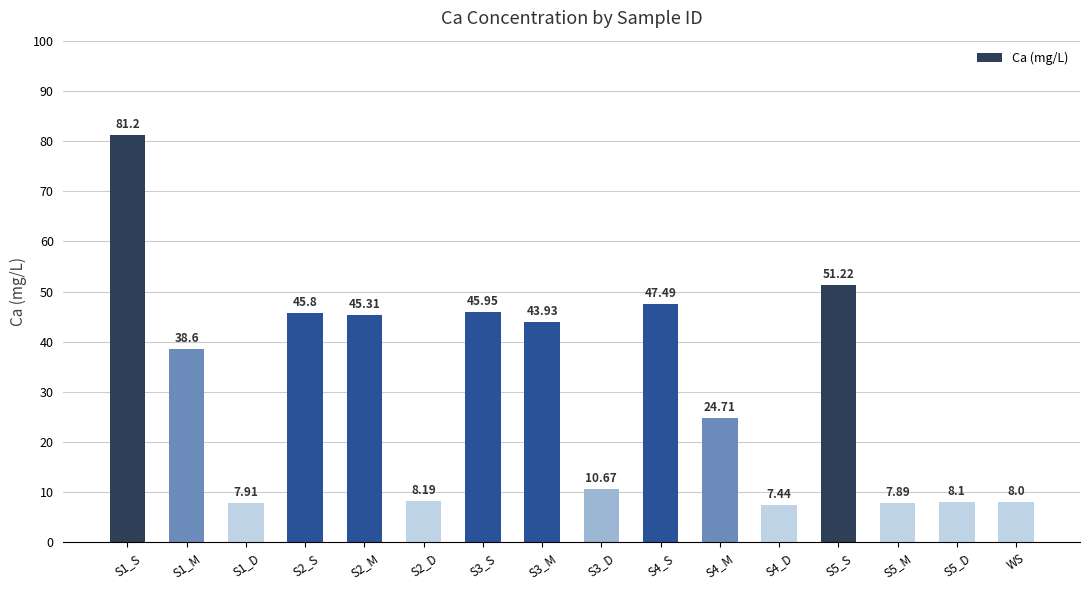

At which label does the data first exceed 38?

S1_S